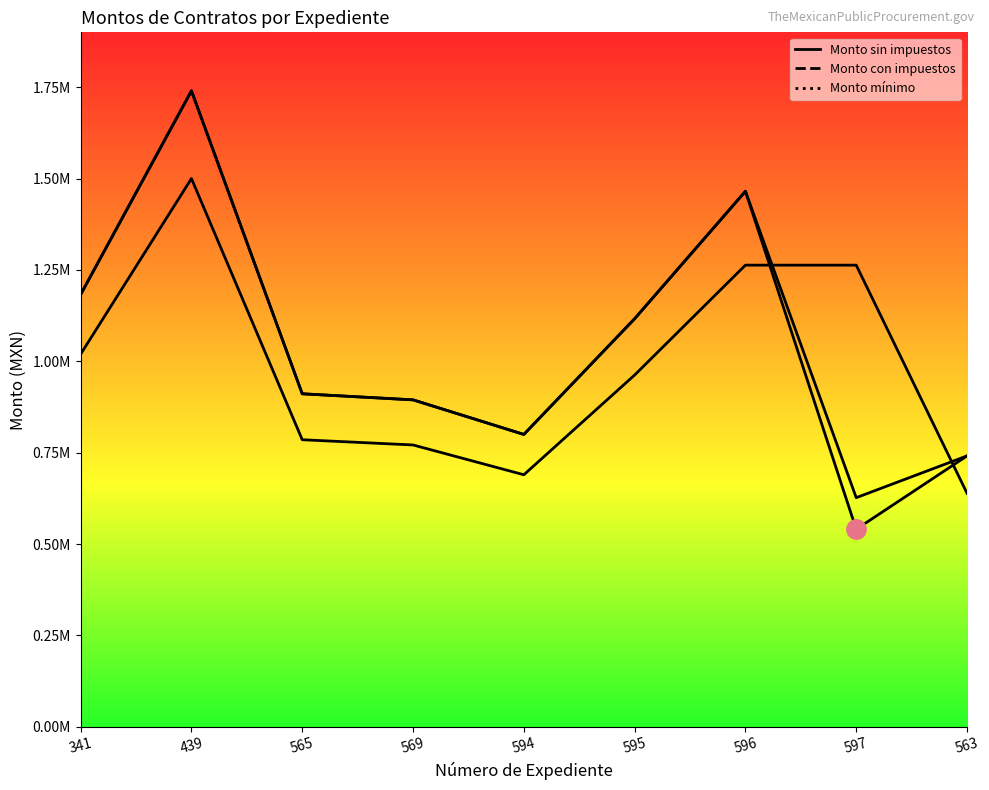

What is the difference between the highest and lowest values at 595?

154000.0